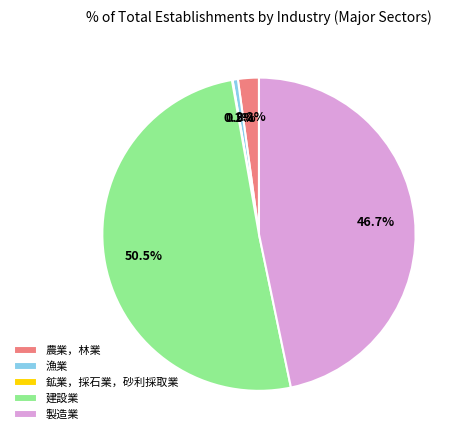

Does 漁業 account for over 50% of the chart?

No